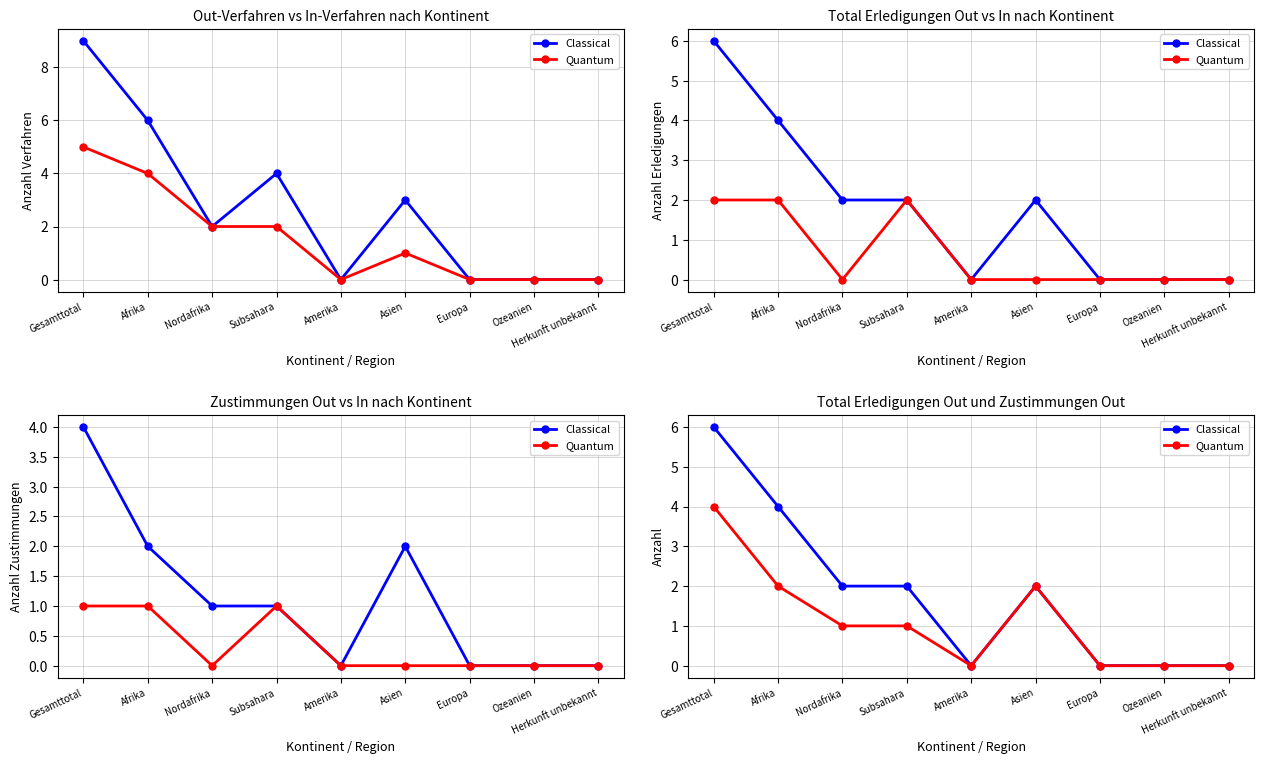

How many interior local peaks does the Quantum series have?

1